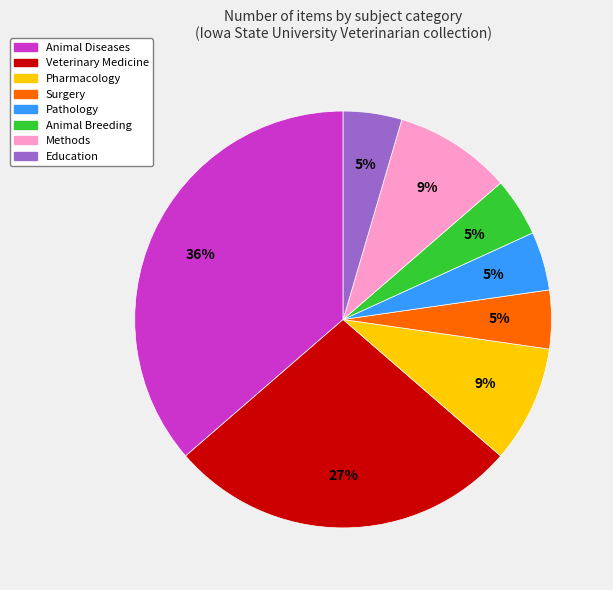

Does Surgery account for over 50% of the chart?

No